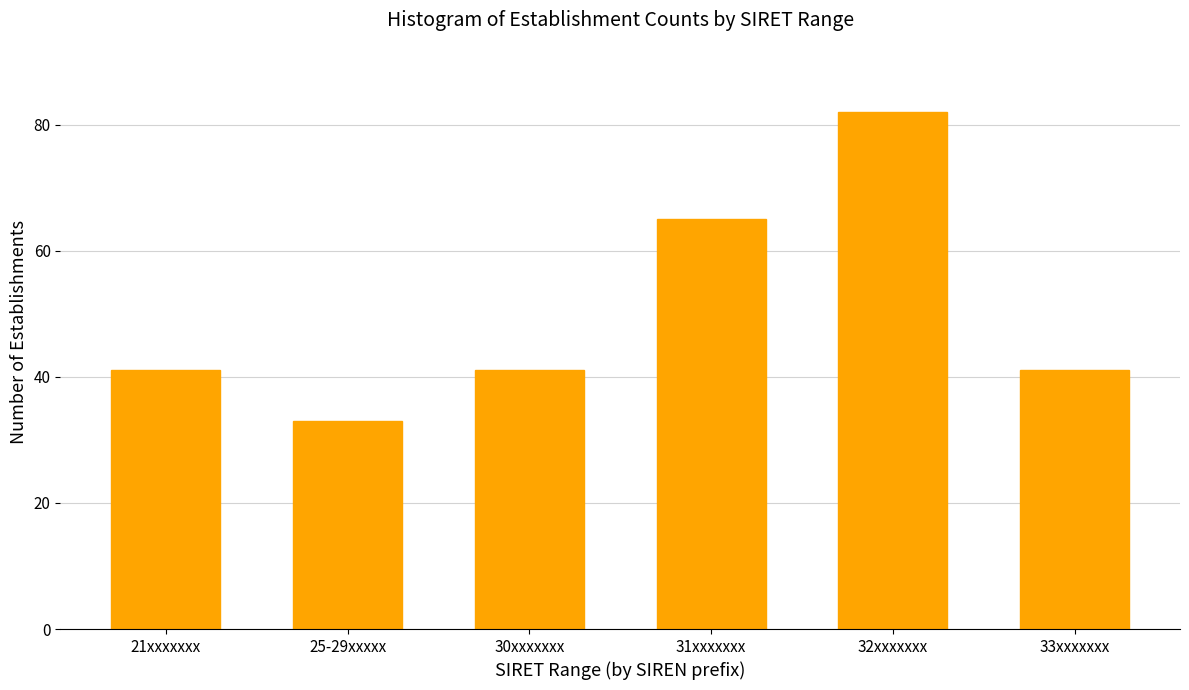

Reading left to right, extract all data points from this chart.

21xxxxxxx=41	25-29xxxxx=33	30xxxxxxx=41	31xxxxxxx=65	32xxxxxxx=82	33xxxxxxx=41